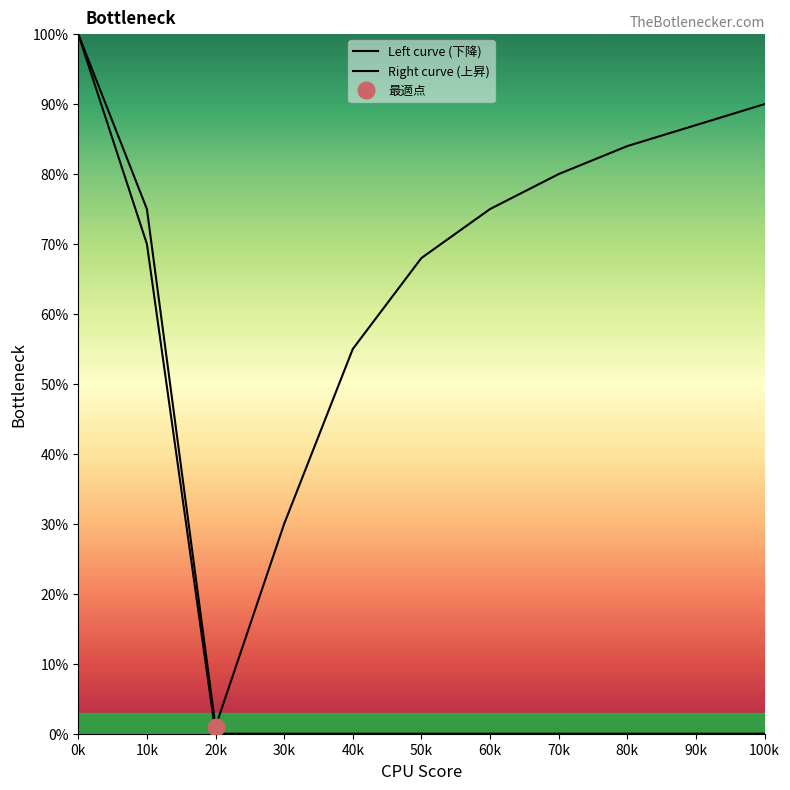

What is the value of the Right curve (上昇) point at the 7th from the left?

75